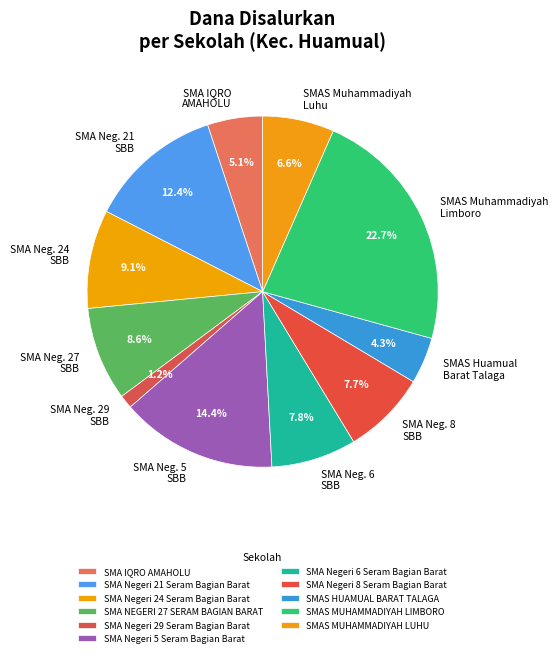

What portion of the pie excludes SMA Negeri 8 Seram Bagian Barat?

92.3%